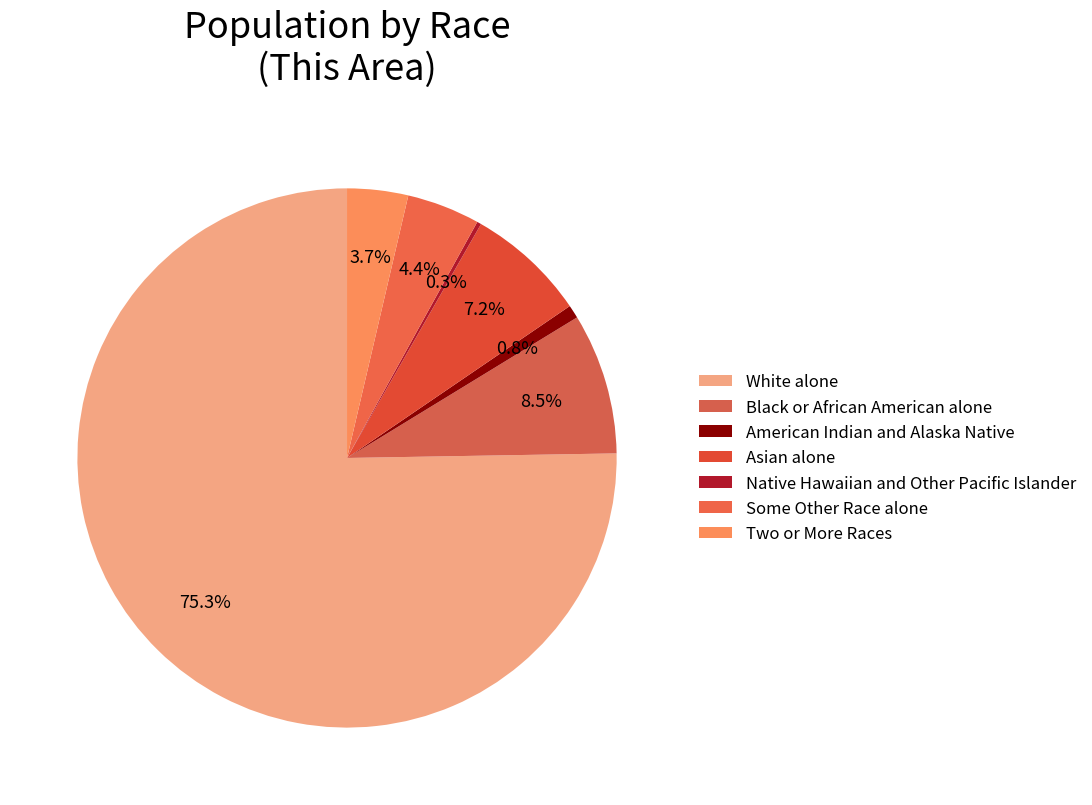

To the nearest percent, what percentage of the pie is Black or African American alone?

8%